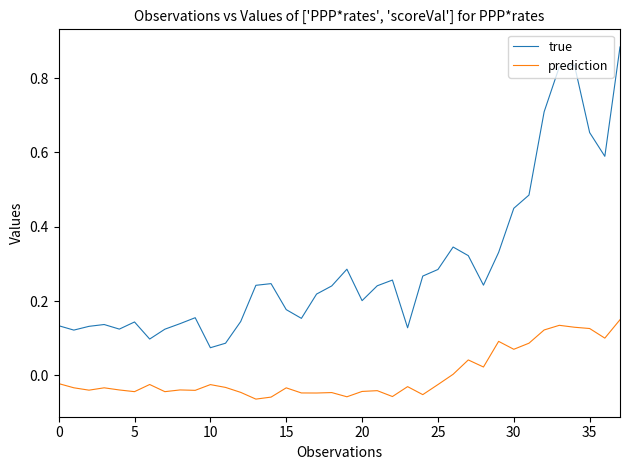

Which series has the largest range (max minus min)?

true